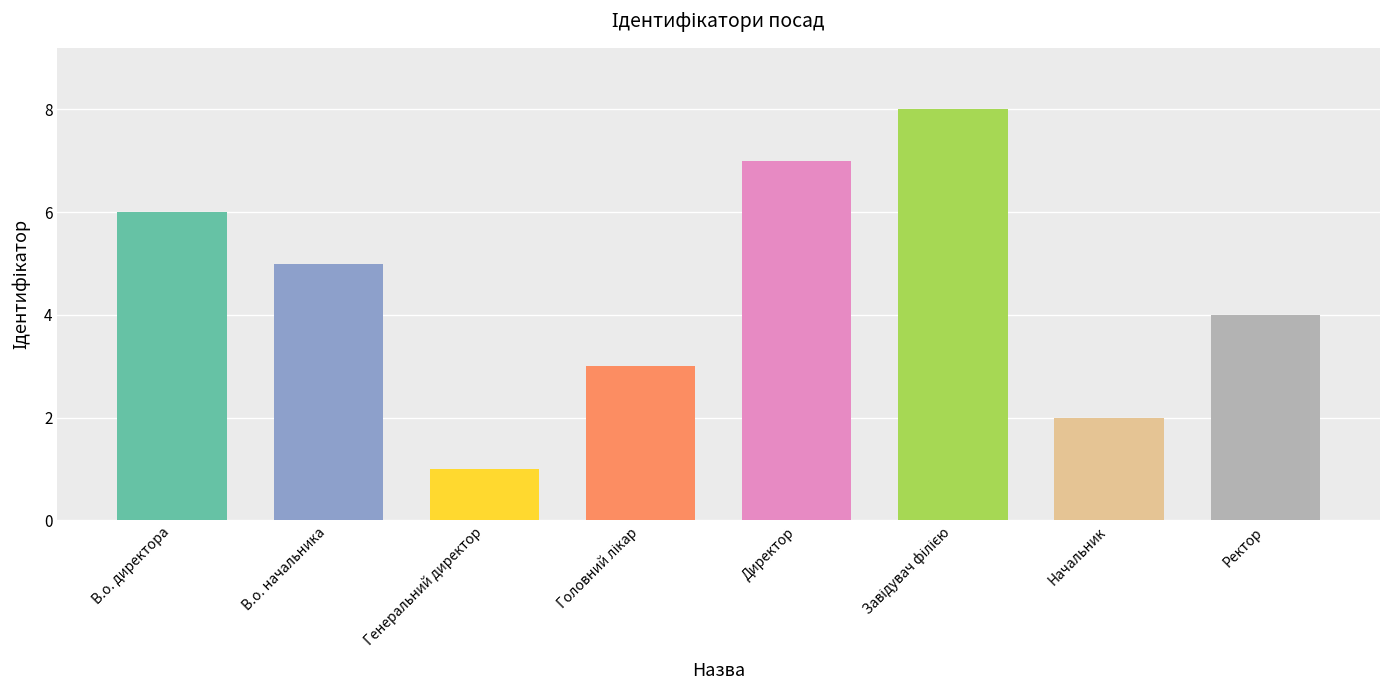

What is the change in value from В.о. начальника to Начальник?

-3